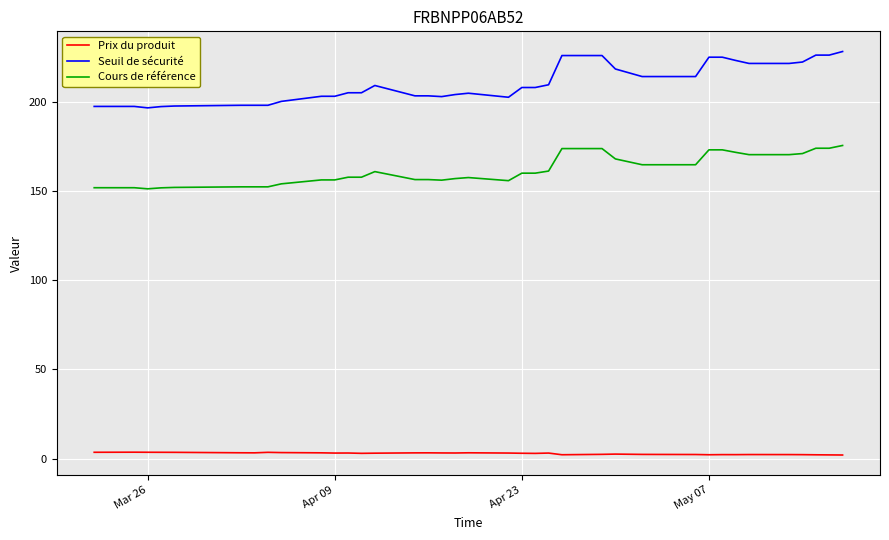

What is the greatest value displayed?

228.1